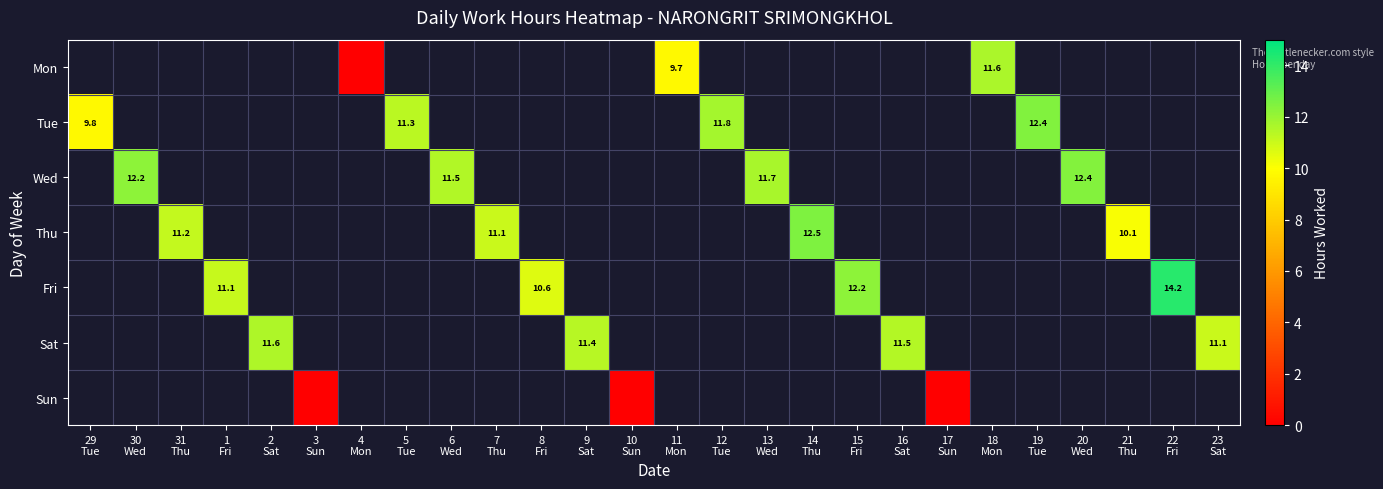

Which category has the lowest value in the Tue series?

29 Tue